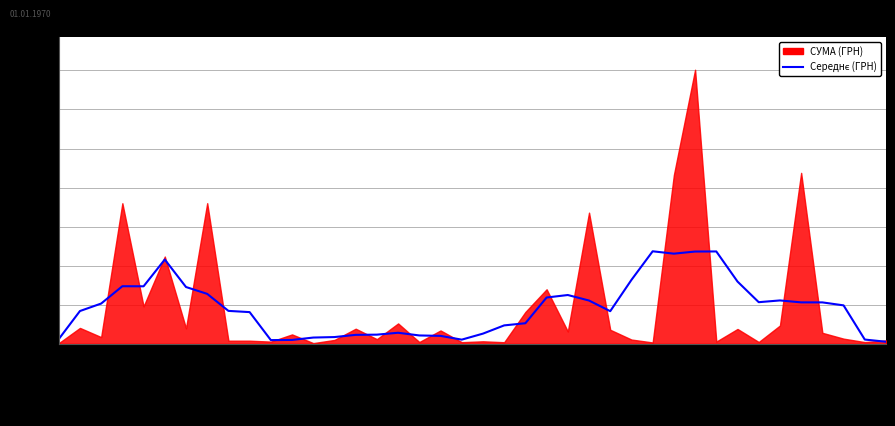

The chart shows a value of 35425.9 at Спортивне об. True or false?

False